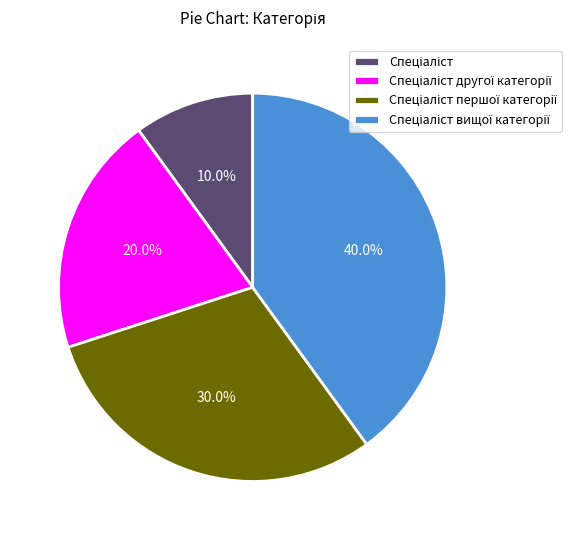

Is there any slice that represents more than half of the pie?

No